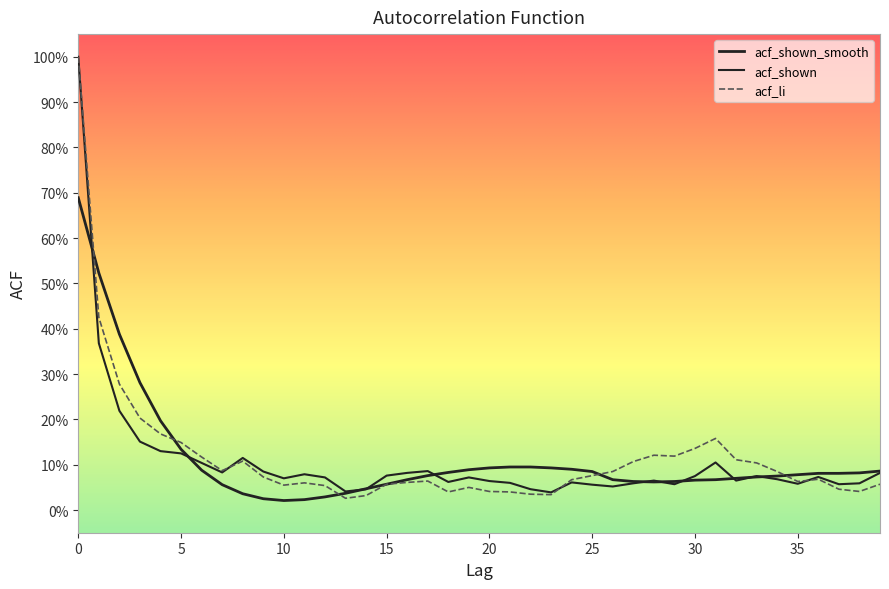

How many interior local peaks does the acf_shown series have?

9